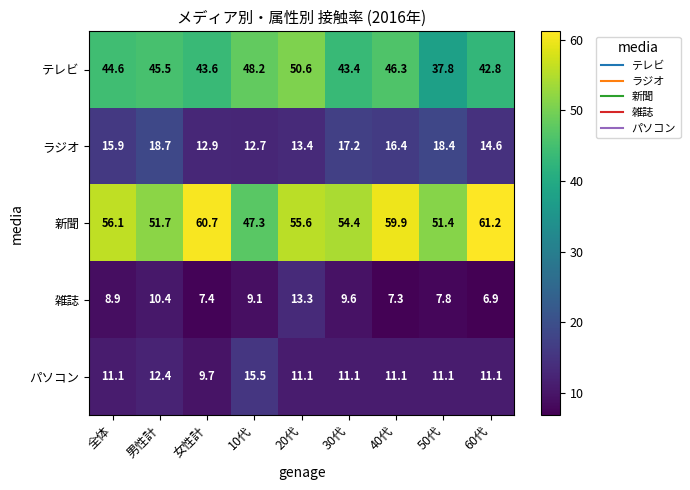

At 40代, list the series in order from smallest to largest.

雑誌, パソコン, ラジオ, テレビ, 新聞